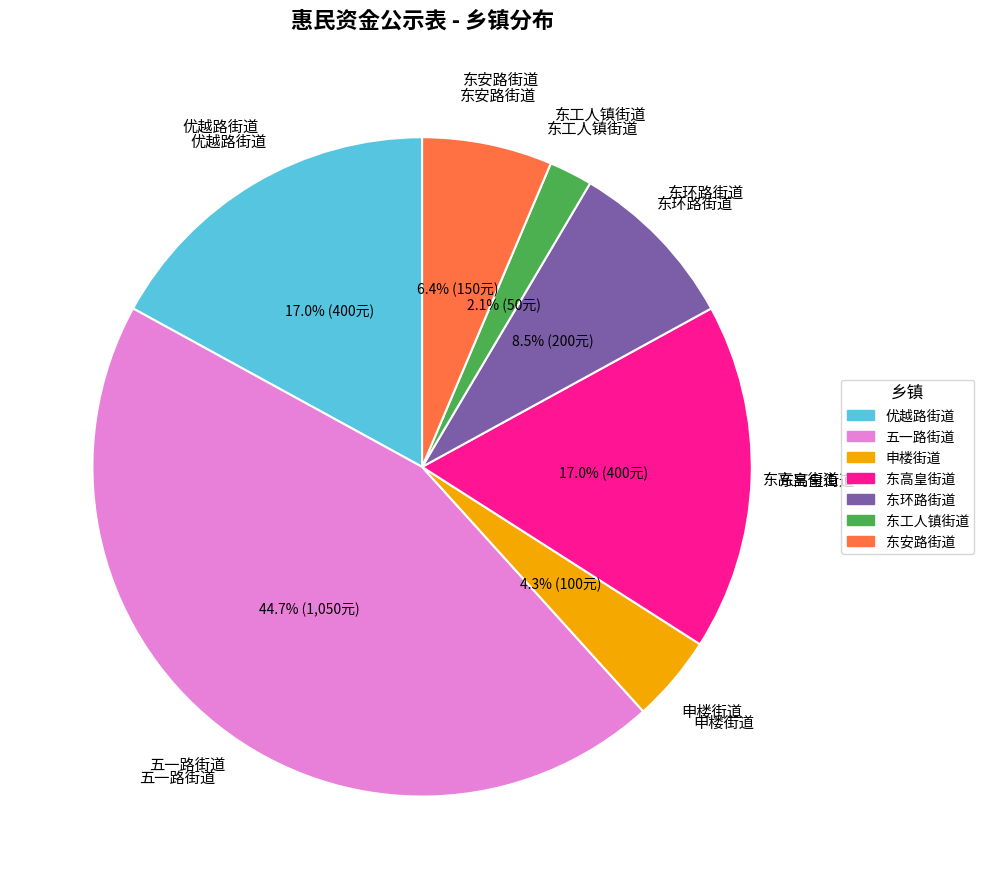

What percentage do 东环路街道 and 东工人镇街道 together represent?

10.6%